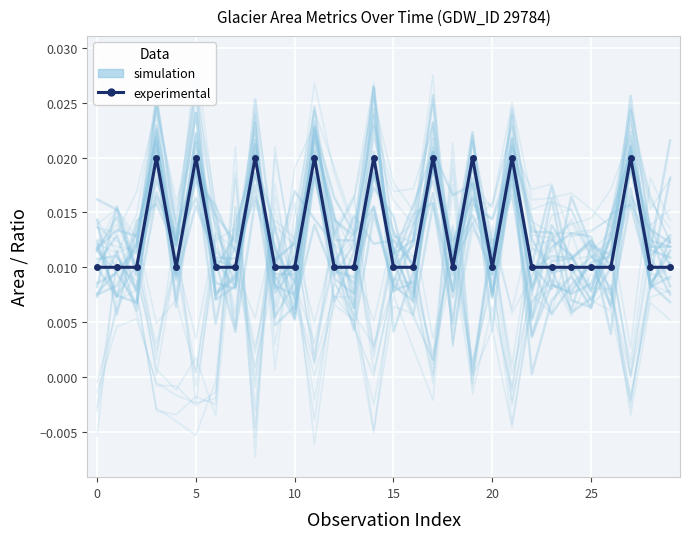

How many interior local valleys does the experimental series have?

3